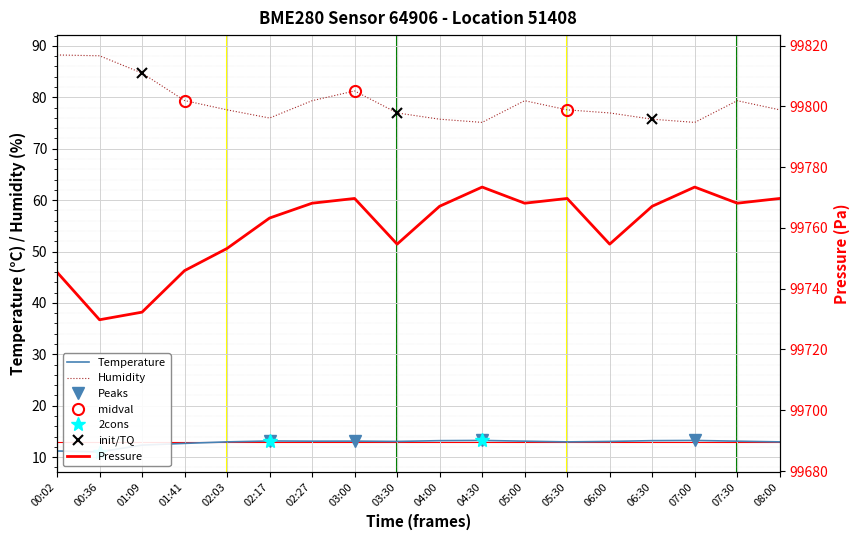

Which series has the largest total across all categories?

pressure_scaled